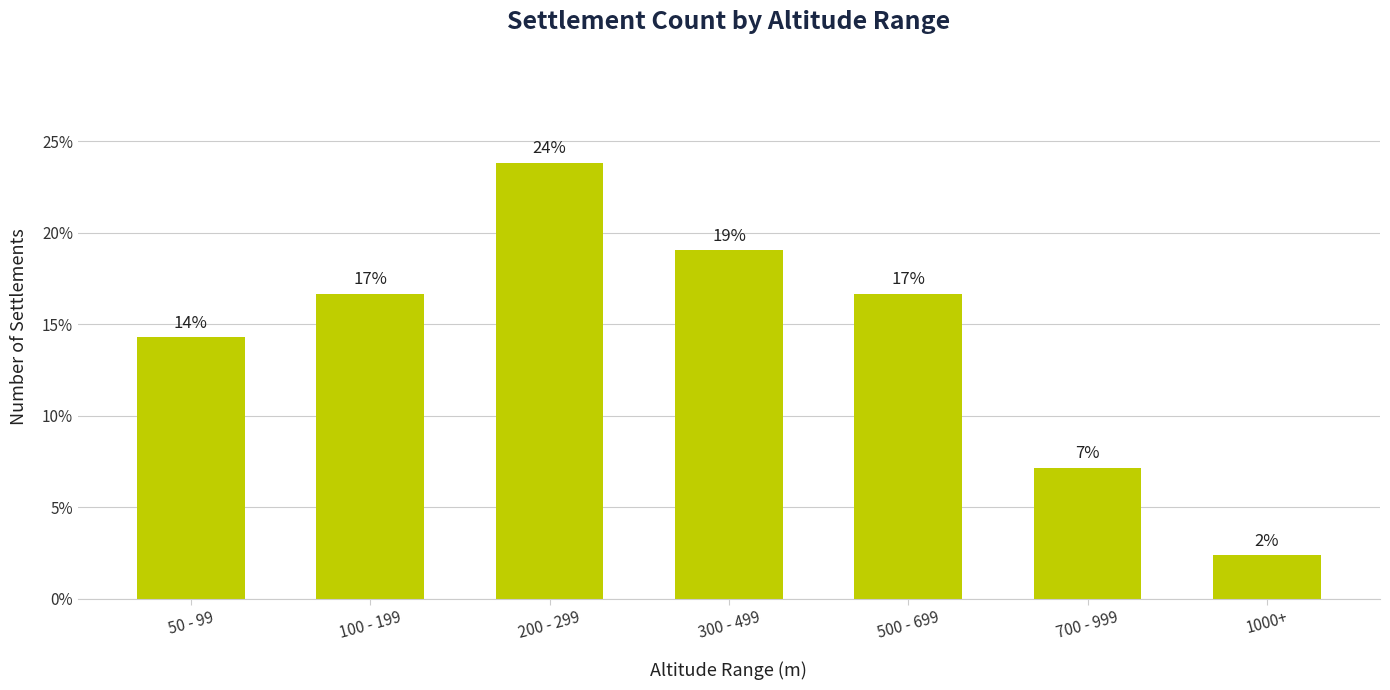

Reading right to left, list all the values displayed in this chart.

1000+=2.4	700 - 999=7.1	500 - 699=16.7	300 - 499=19.0	200 - 299=23.8	100 - 199=16.7	50 - 99=14.3